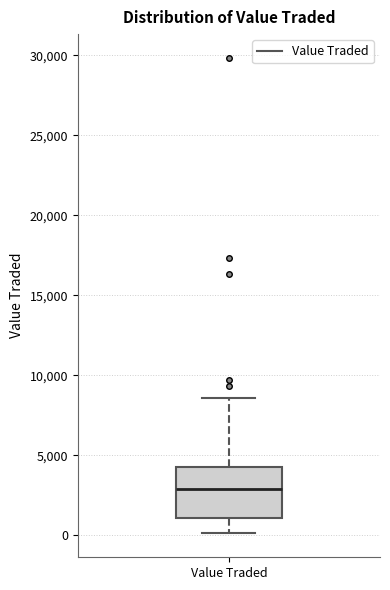

Transcribe this box plot: give where the median line is, the range the box spans, and where the two whiskers end, as read against the y-axis. The values are not printed on the chart, so give them approximately, as read against the axis.

median 3000, box 1000 to 4500, whiskers 0 to 8500